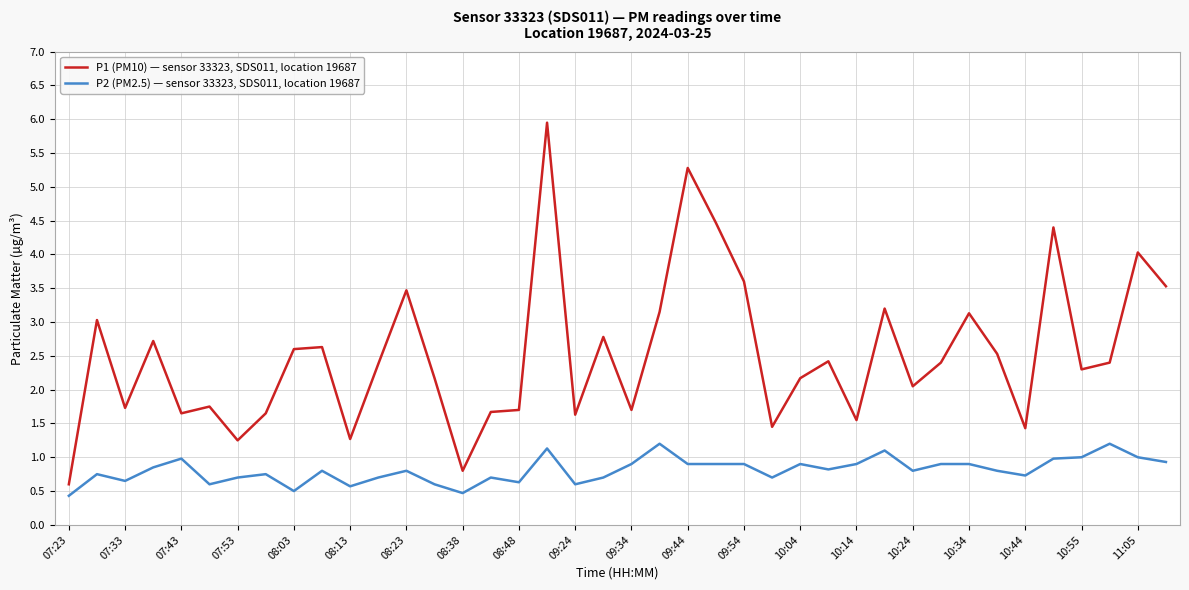

Rank the series by their maximum value, from highest to lowest.

P1 (PM10) — sensor 33323, SDS011, location 19687, P2 (PM2.5) — sensor 33323, SDS011, location 19687